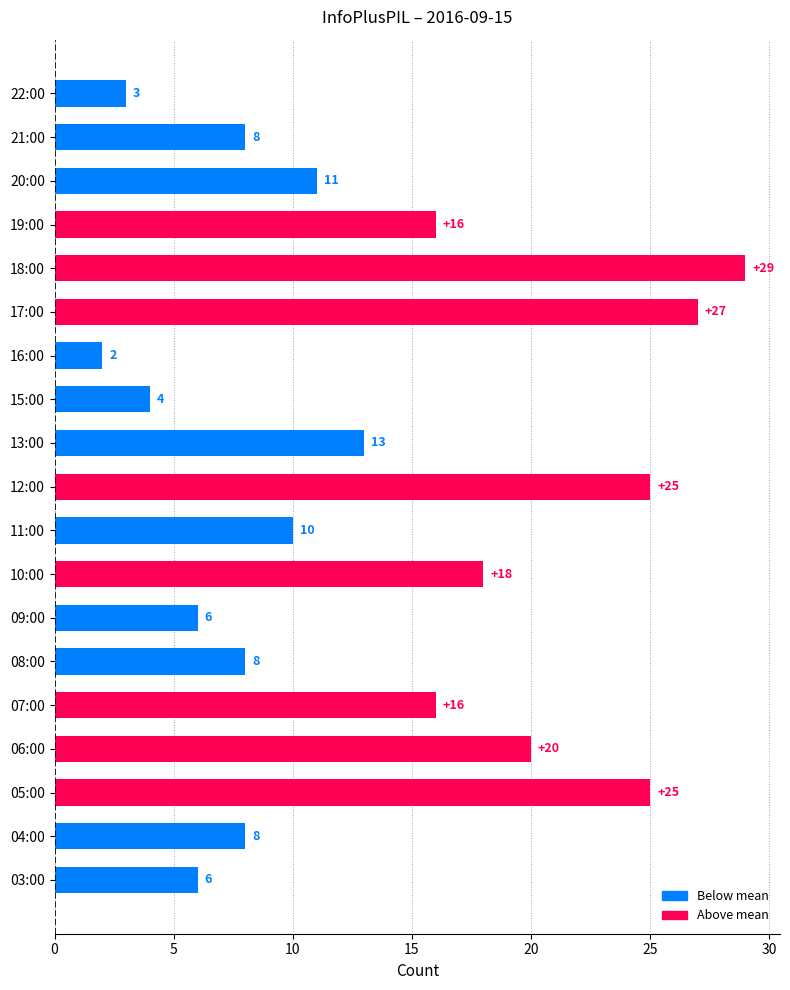

What is the difference between the second highest and second lowest values?

24